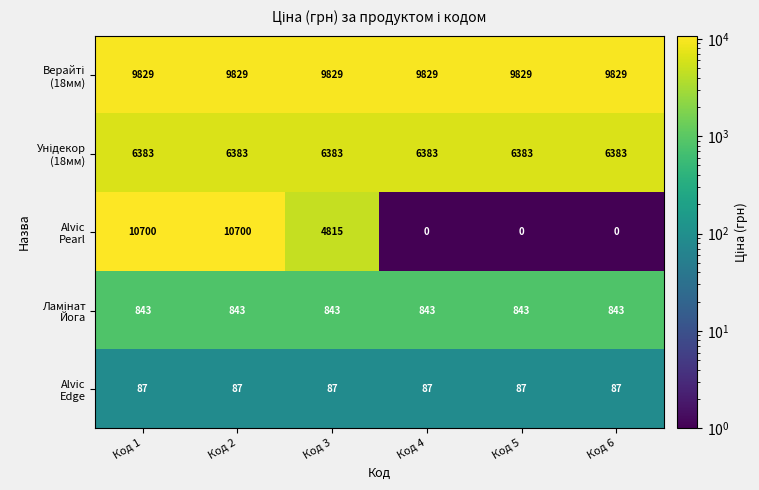

What is the spread (max minus min) of values at Код 6?

9829